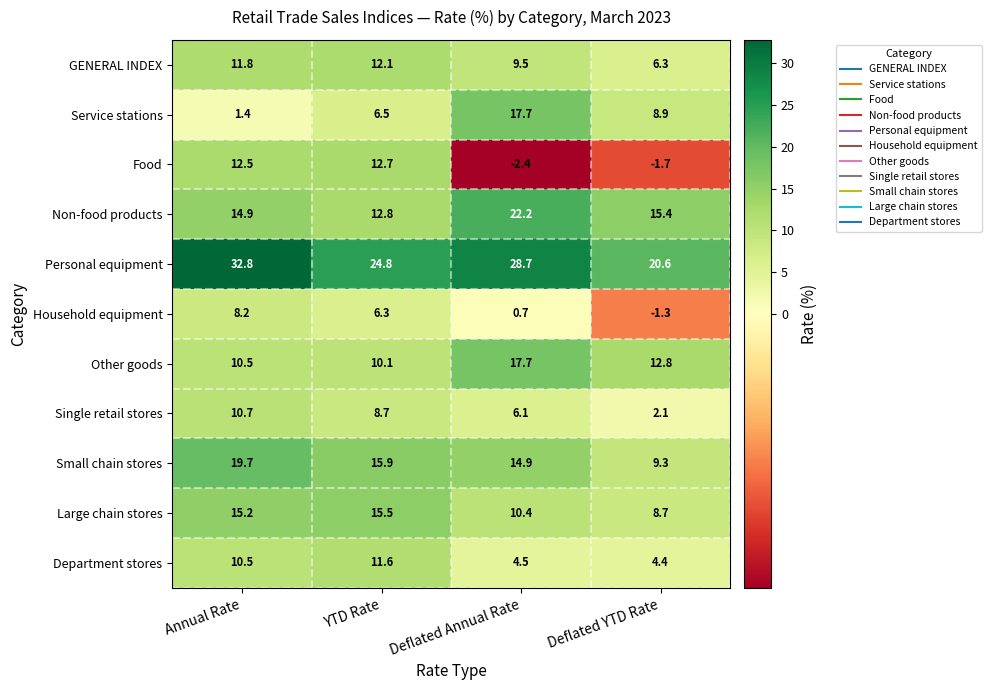

Where does the Large chain stores series first go above 15?

Annual Rate